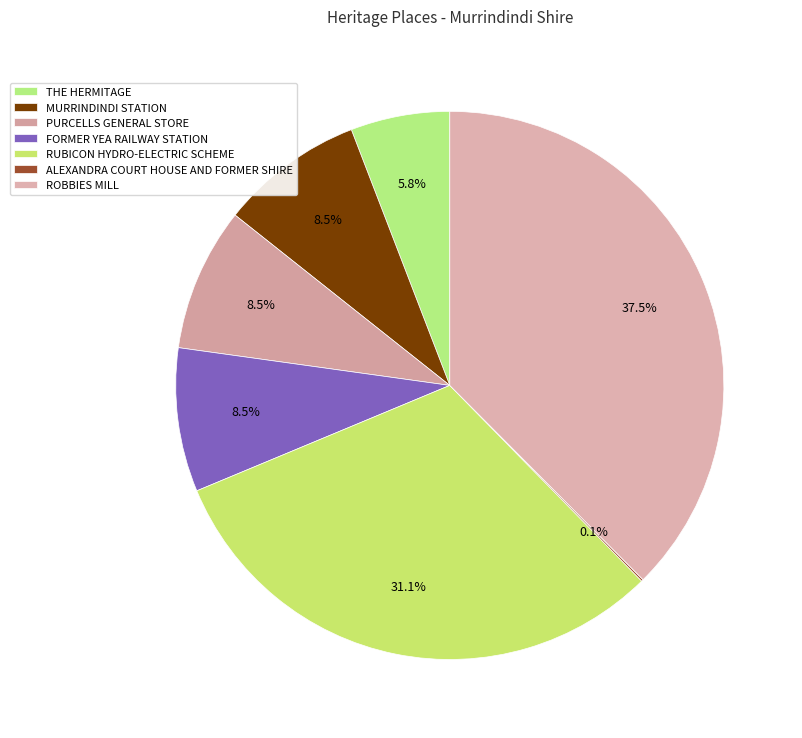

To the nearest percent, what is the difference between the largest and smallest slice percentages?

37%